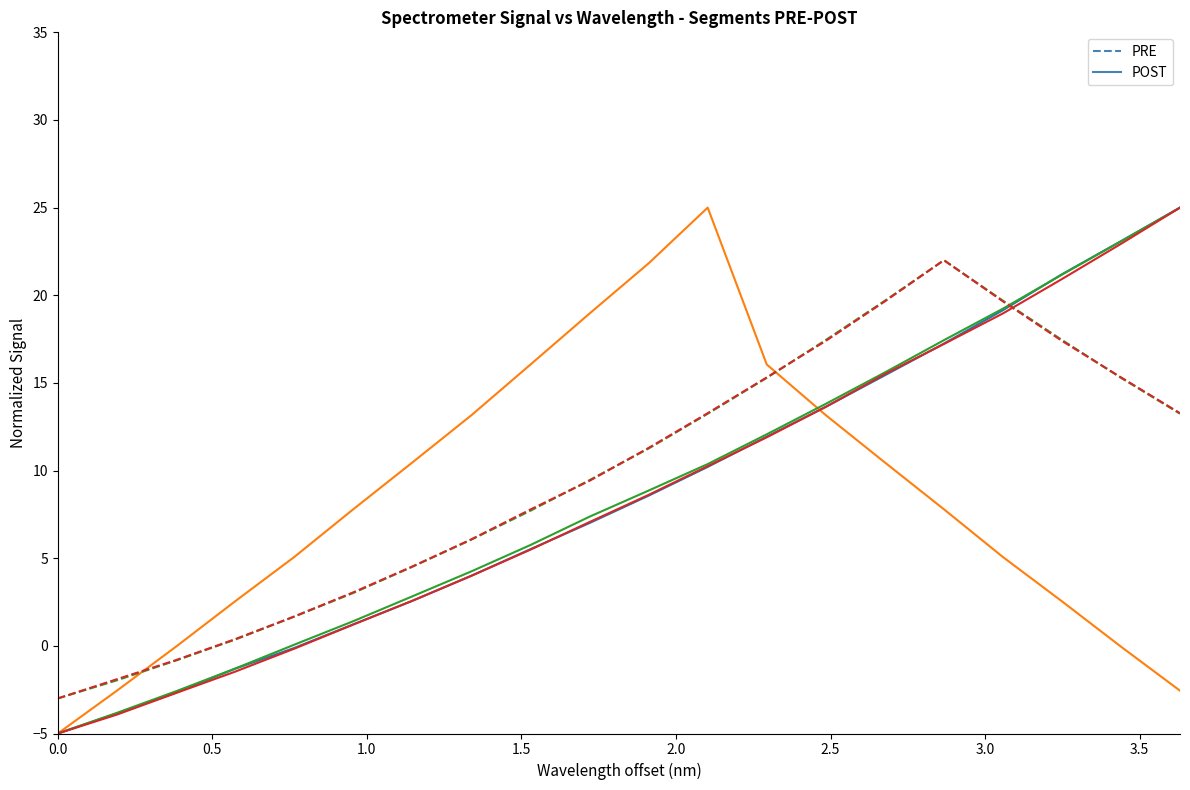

List the series in order of their overall mean, highest first.

PRE, POST